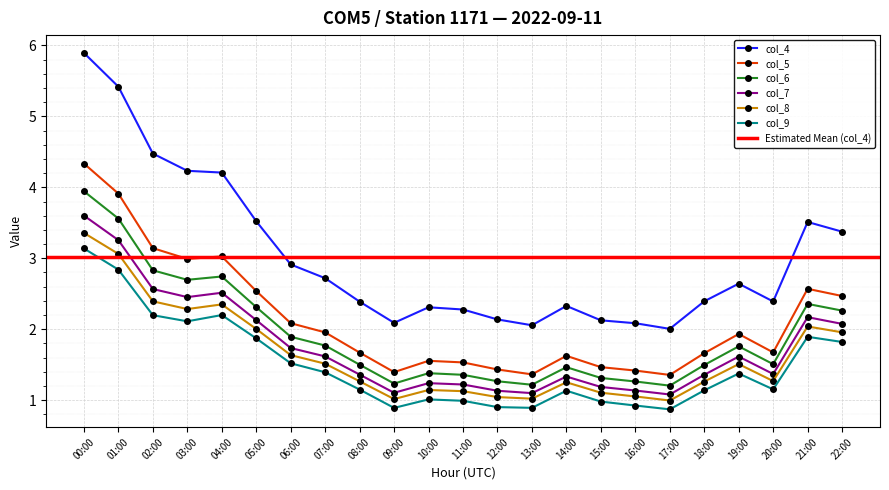

Where is the first local minimum for col_5?

03:00